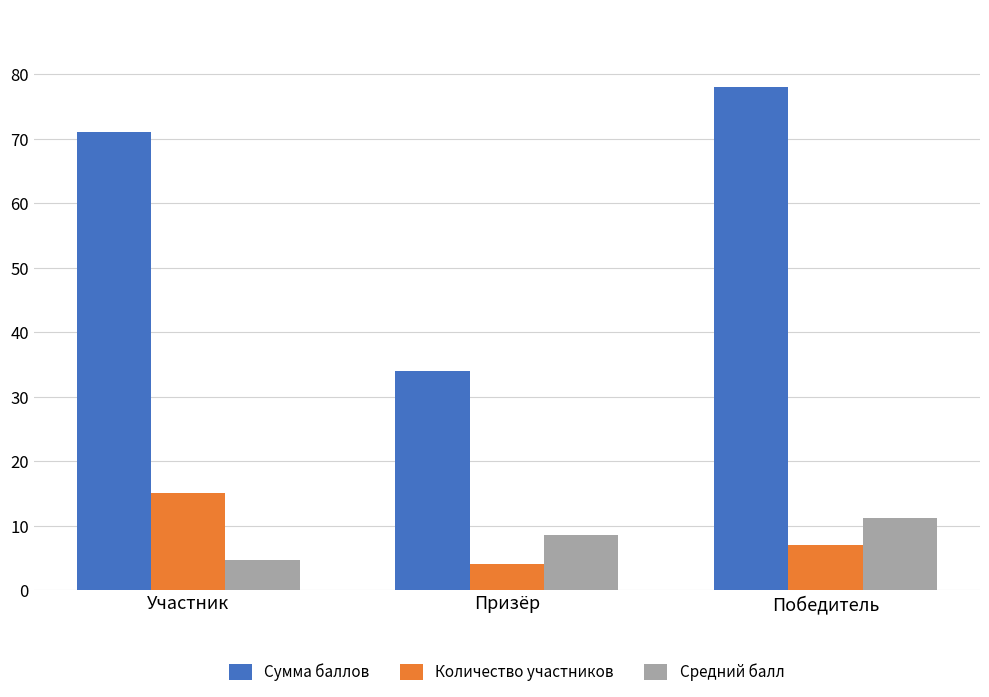

Is the value of Сумма баллов at Участник greater than the value of Средний балл at Победитель?

Yes